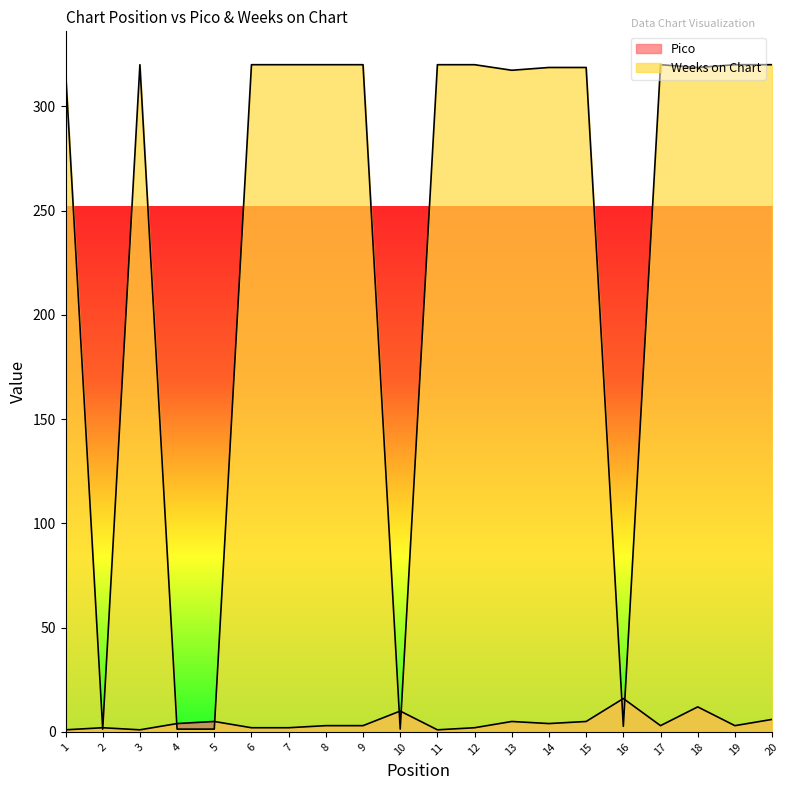

True or false: Pico has a value of 12.0 at 18.

True